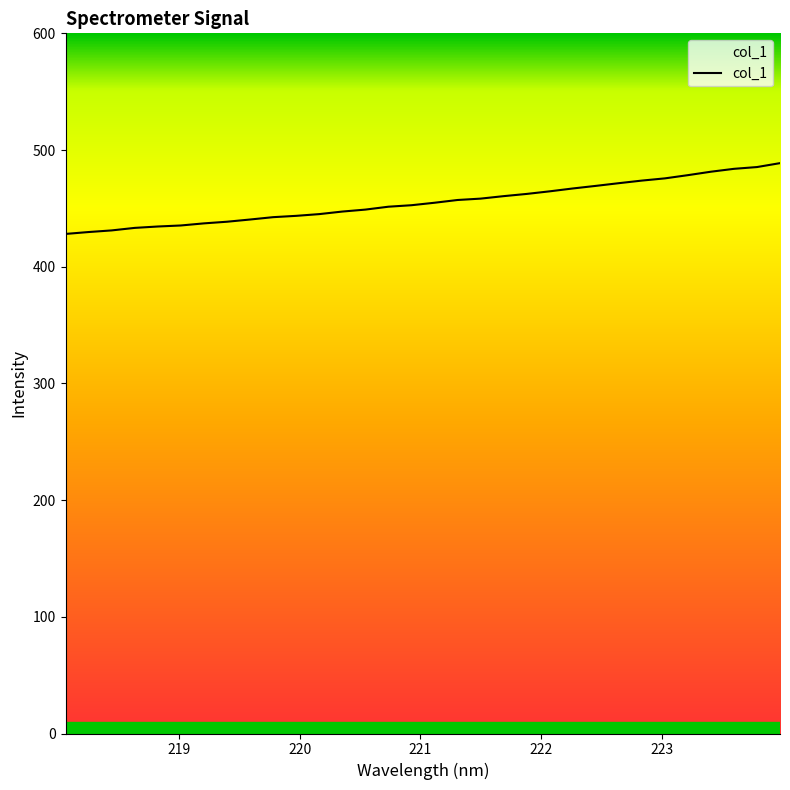

What is the greatest value displayed?

488.8